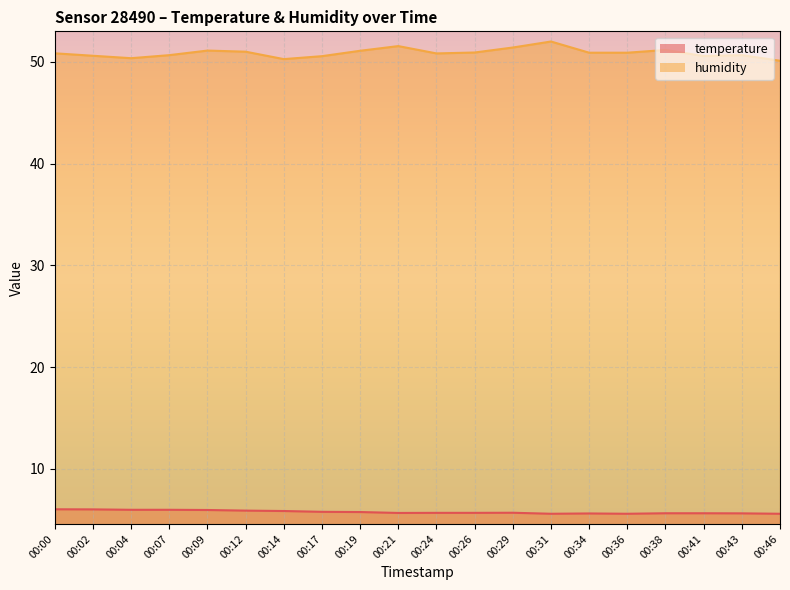

What is the difference between the highest and lowest values at 00:04?

44.4